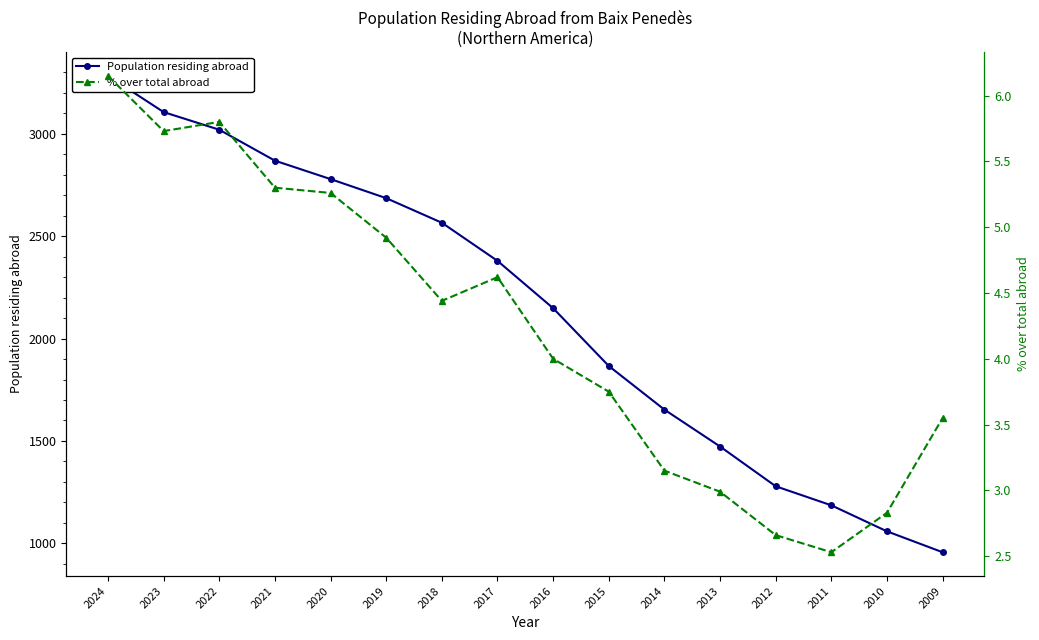

True or false: % over total abroad and Population residing abroad intersect in this chart.

False